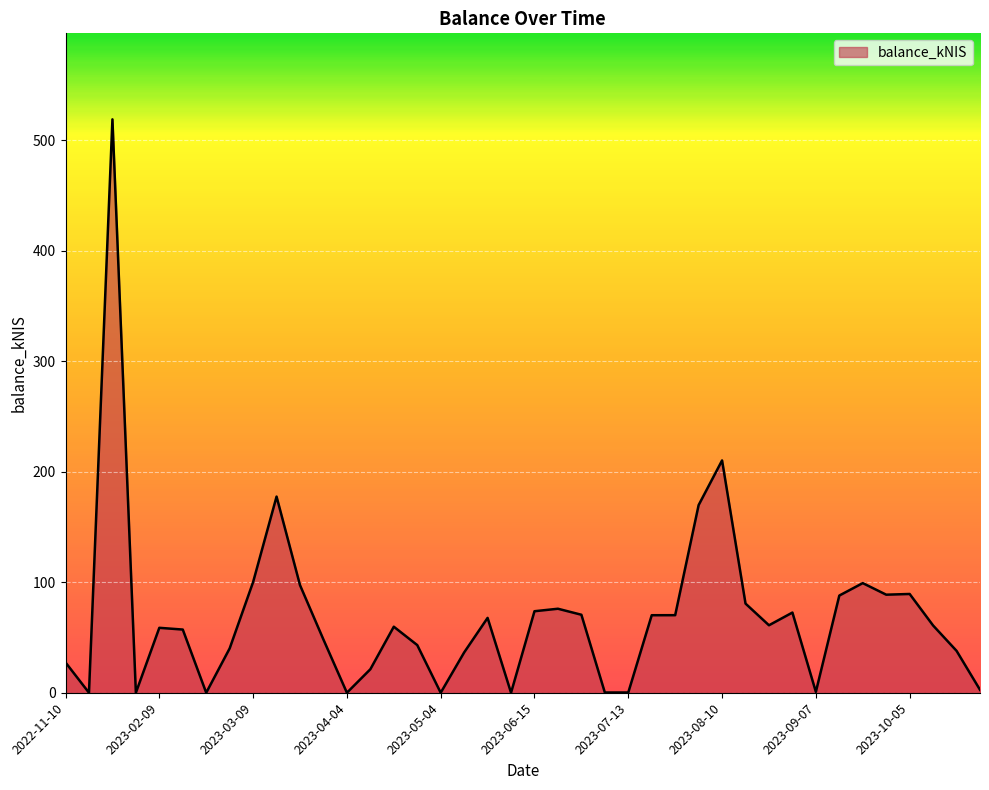

What is the maximum value shown in the chart?

519.0